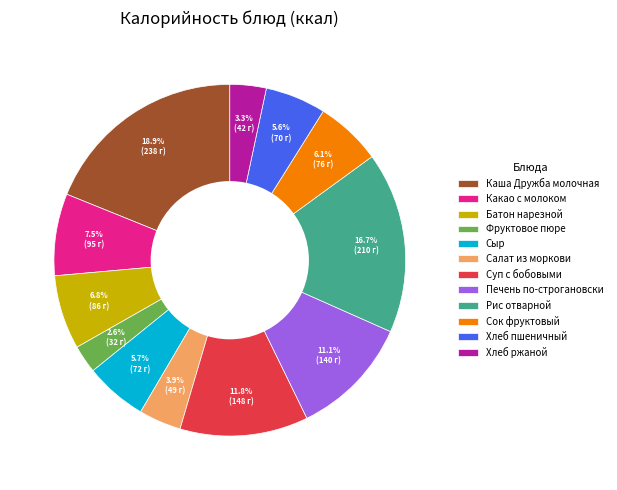

Approximately how many times larger is the value at Хлеб ржаной compared to Фруктовое пюре?

1.3